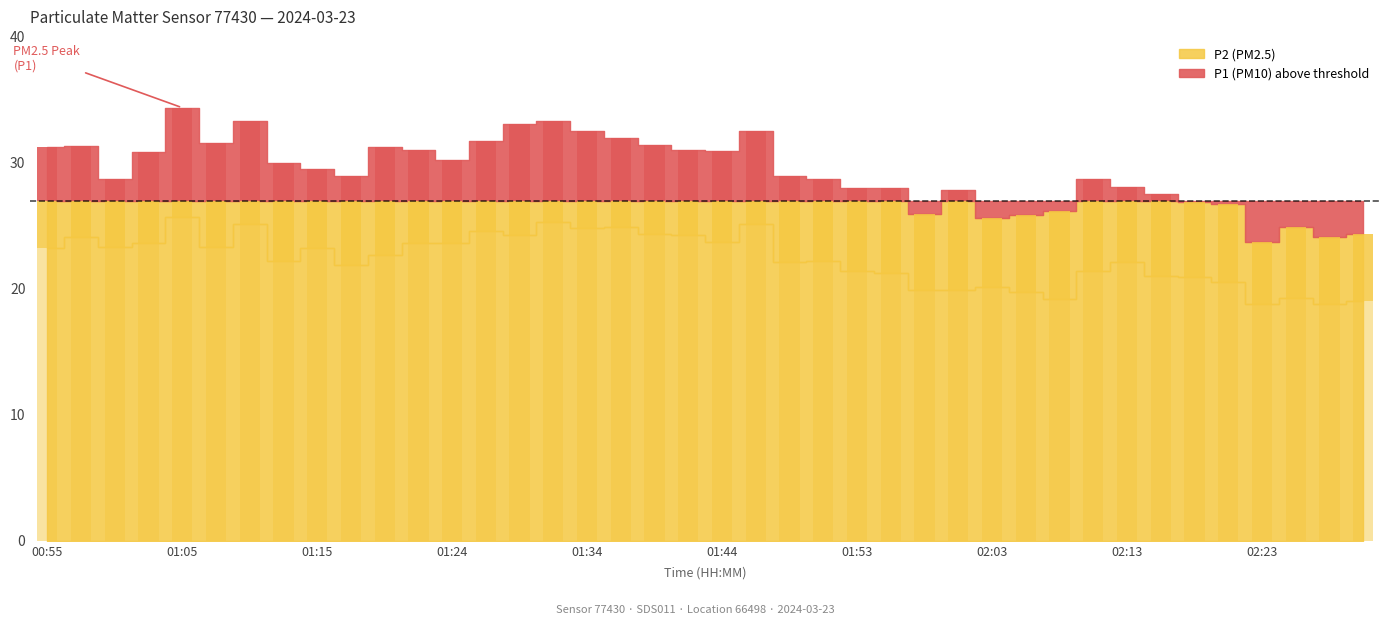

What is the sum of the P2 values at 01:17 and 01:34?

46.8